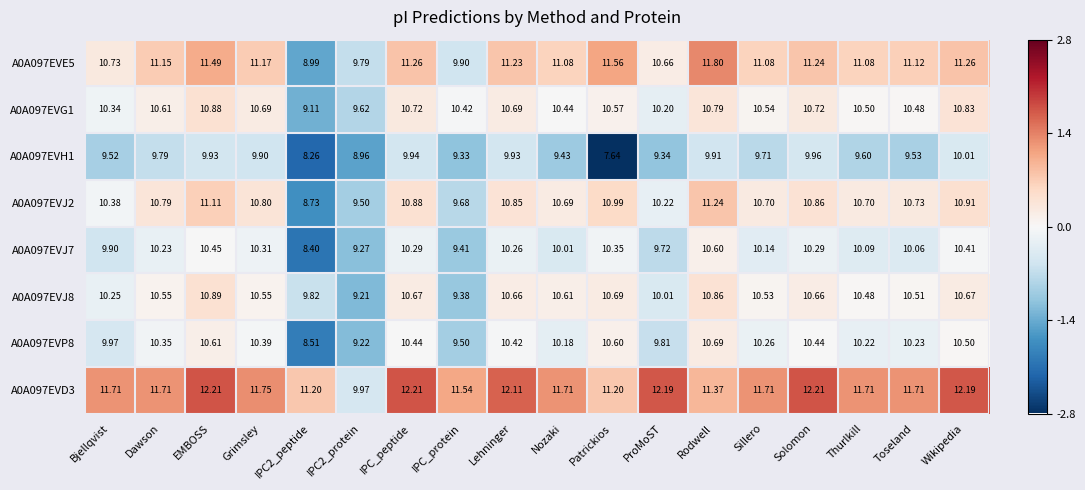

At which category is the sum across all series the highest?

EMBOSS